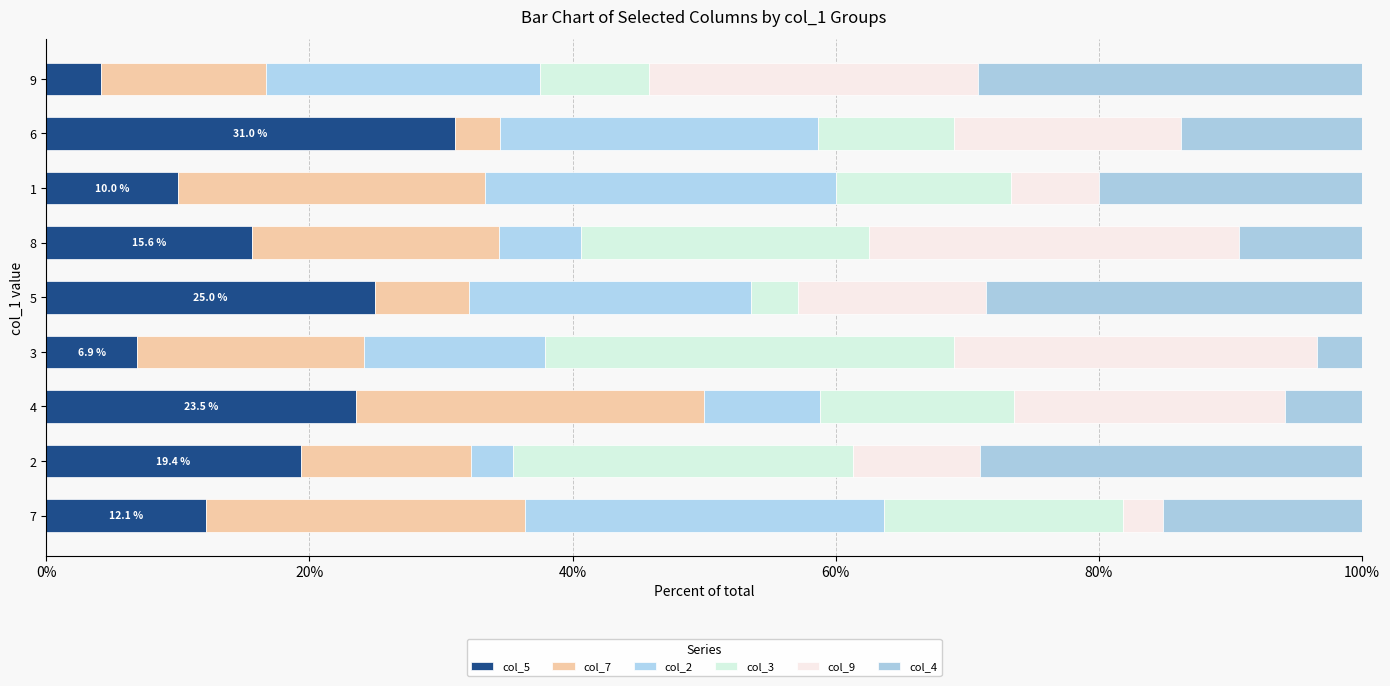

How many distinct data groups are displayed?

6